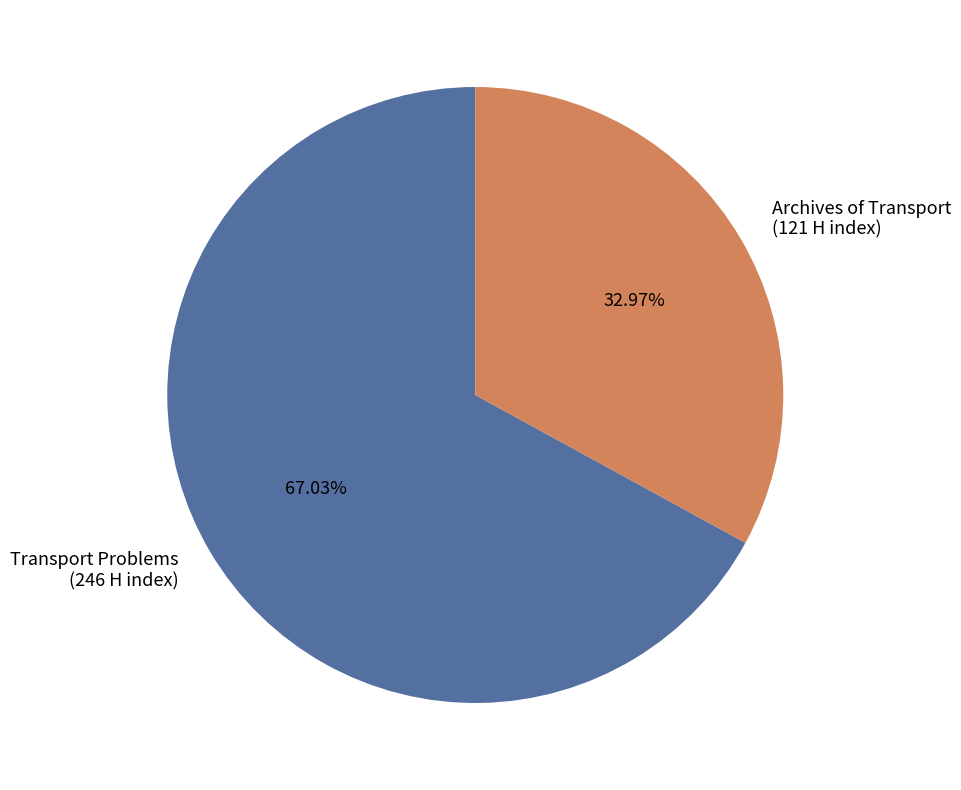

To the nearest percent, what portion does Archives of Transport represent?

33%